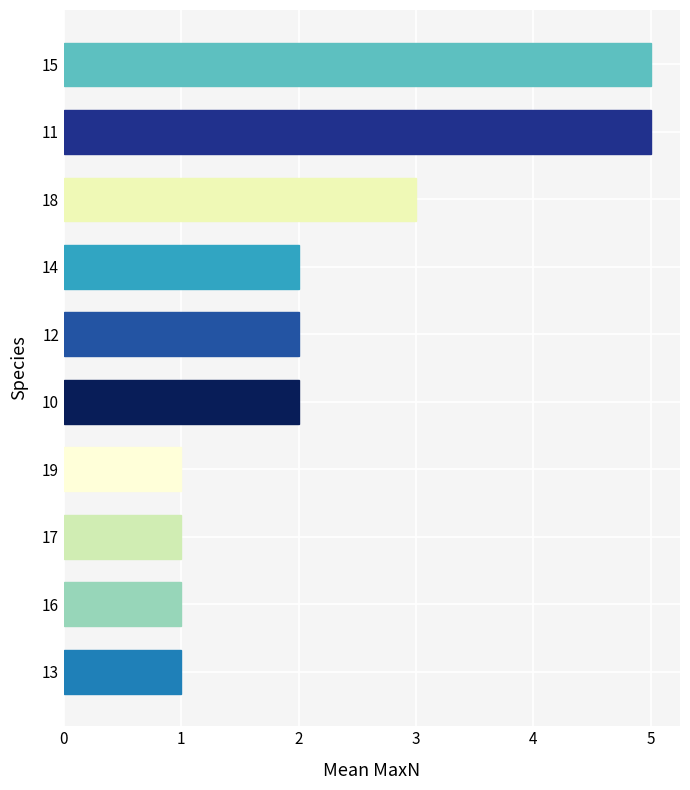

What is the change in value from 19 to 18?

+2